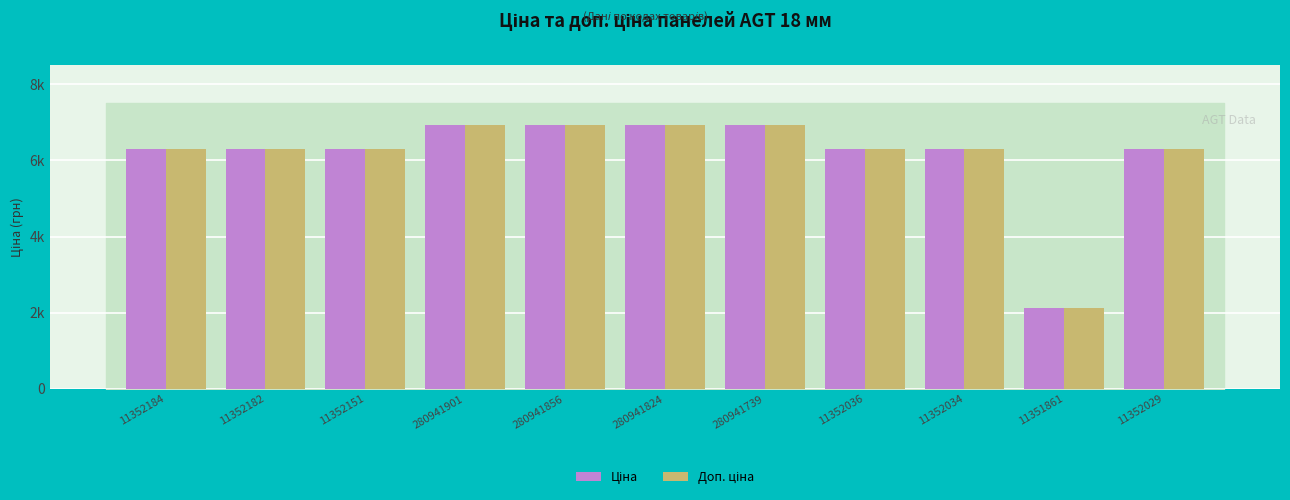

What is the total value across all series at 11352029?

12617.5